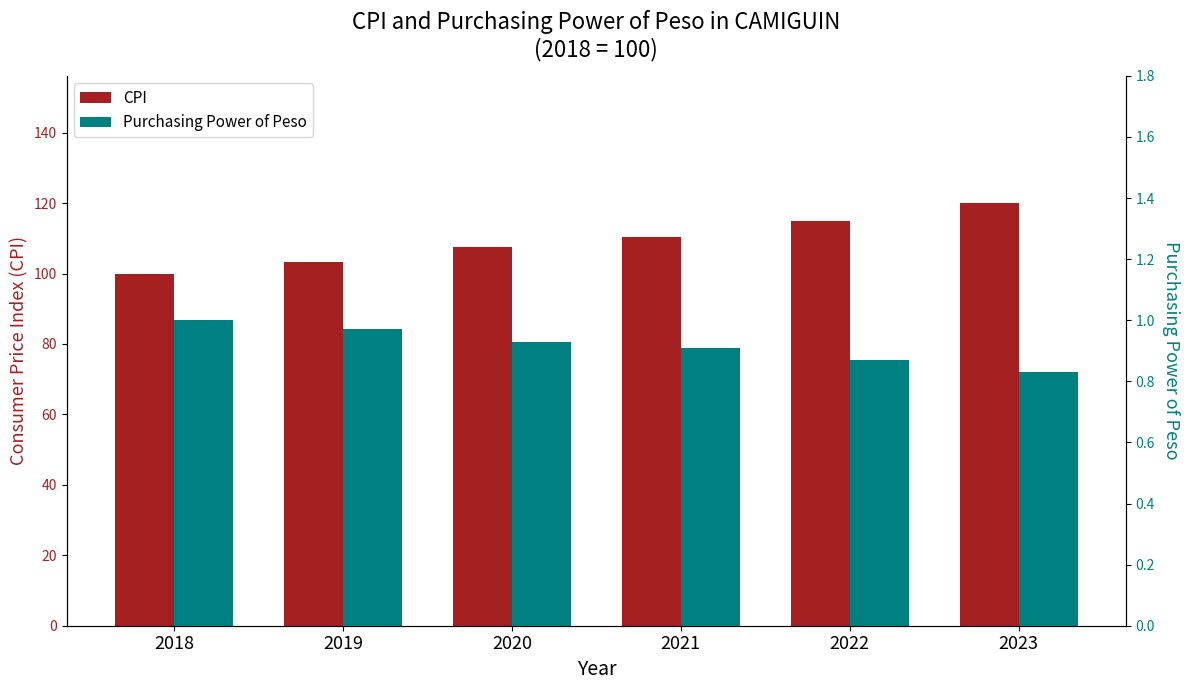

Is it true that CPI equals 160.4 at 2023?

False